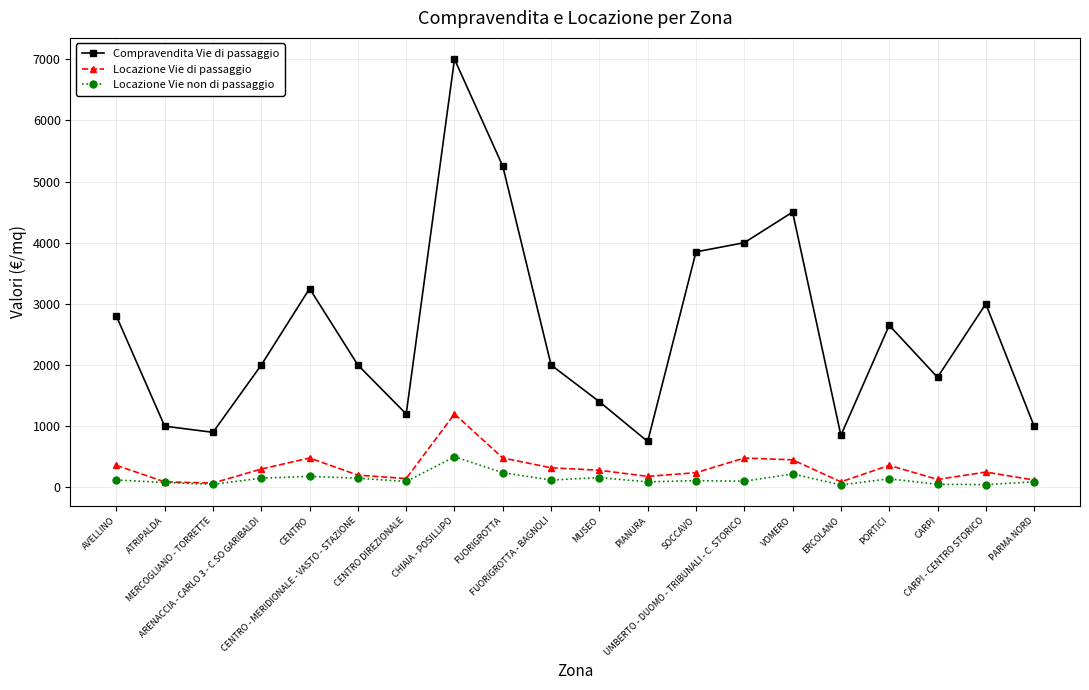

True or false: Compravendita Vie di passaggio has more than 2 points higher than both neighbors.

True